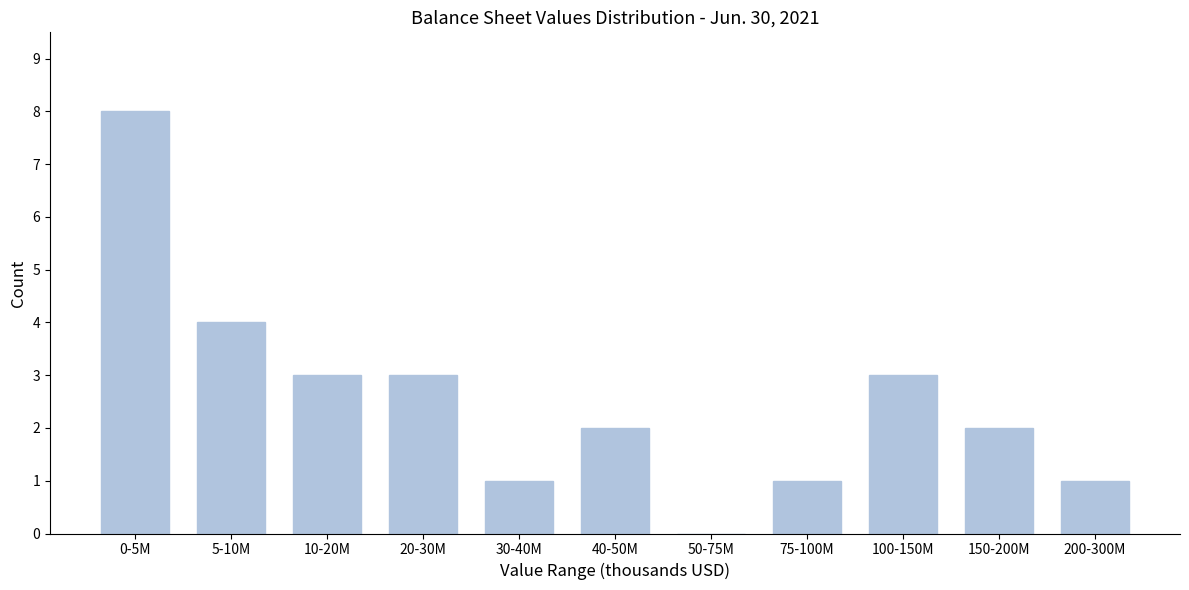

Reading right to left, list all the values displayed in this chart.

200-300M=1	150-200M=2	100-150M=3	75-100M=1	50-75M=0	40-50M=2	30-40M=1	20-30M=3	10-20M=3	5-10M=4	0-5M=8